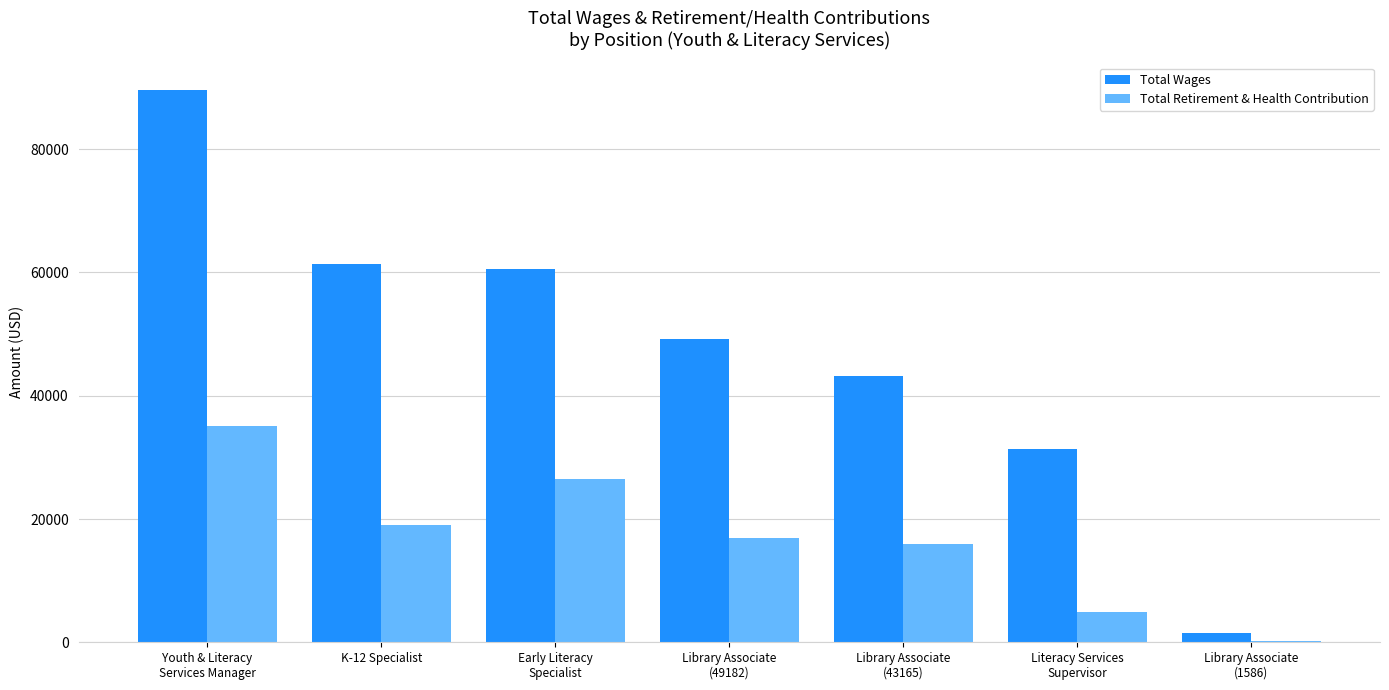

Reading left to right, list all the values displayed in this chart.

Total Wages: Youth & Literacy
Services Manager=89622	K-12 Specialist=61419	Early Literacy
Specialist=60554	Library Associate
(49182)=49182	Library Associate
(43165)=43165	Literacy Services
Supervisor=31359	Library Associate
(1586)=1586
Total Retirement & Health Contribution: Youth & Literacy
Services Manager=35019	K-12 Specialist=18996	Early Literacy
Specialist=26453	Library Associate
(49182)=16902	Library Associate
(43165)=16012	Literacy Services
Supervisor=4992	Library Associate
(1586)=258